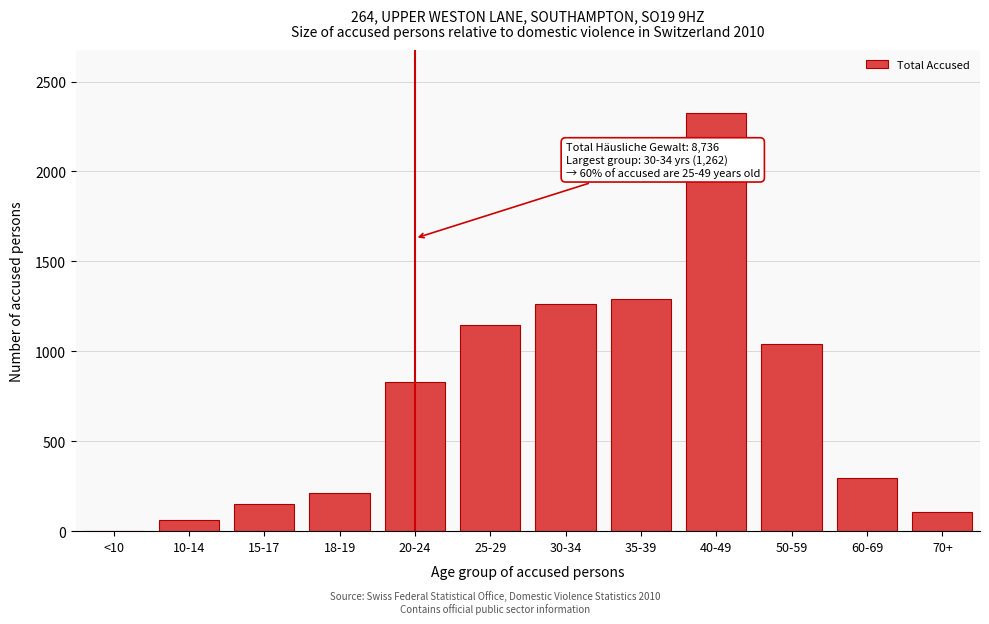

Reading right to left, extract all data points from this chart.

70+=107	60-69=295	50-59=1041	40-49=2326	35-39=1293	30-34=1262	25-29=1144	20-24=831	18-19=214	15-17=153	10-14=64	<10=0